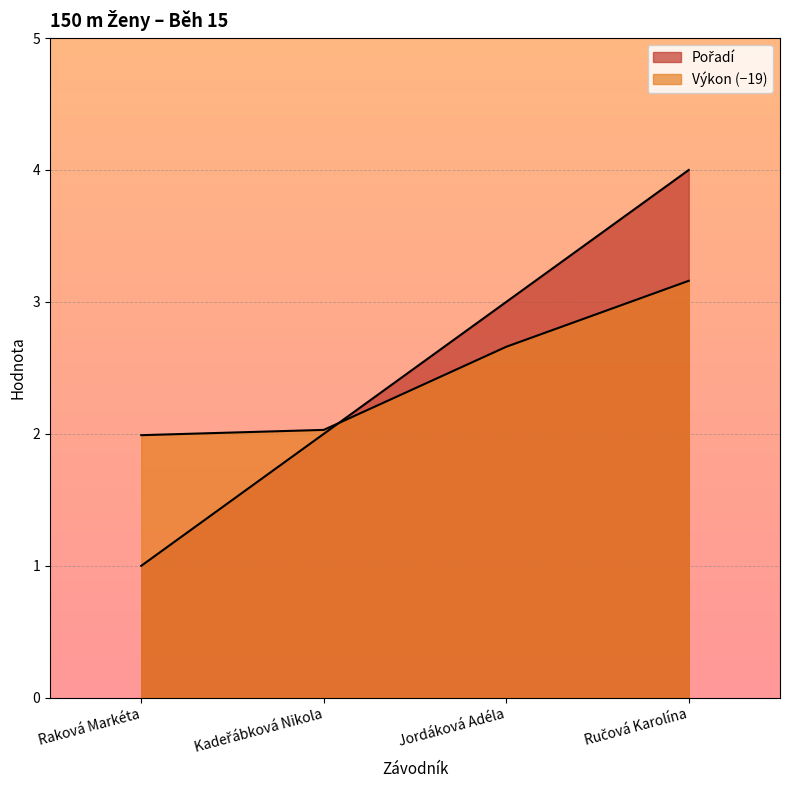

Rank the categories by Výkon value from lowest to highest.

Raková Markéta, Kadeřábková Nikola, Jordáková Adéla, Ručová Karolína